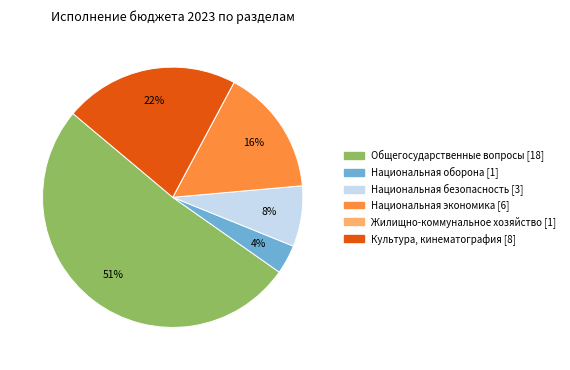

Which category has the biggest portion of the pie?

Общегосударственные вопросы